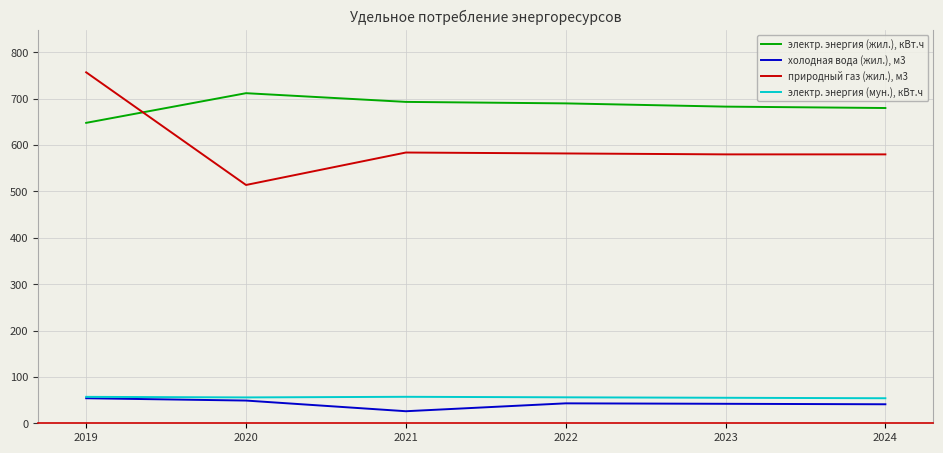

True or false: природный газ (жил.), м3 and электр. энергия (мун.), кВт.ч cross at least once.

False